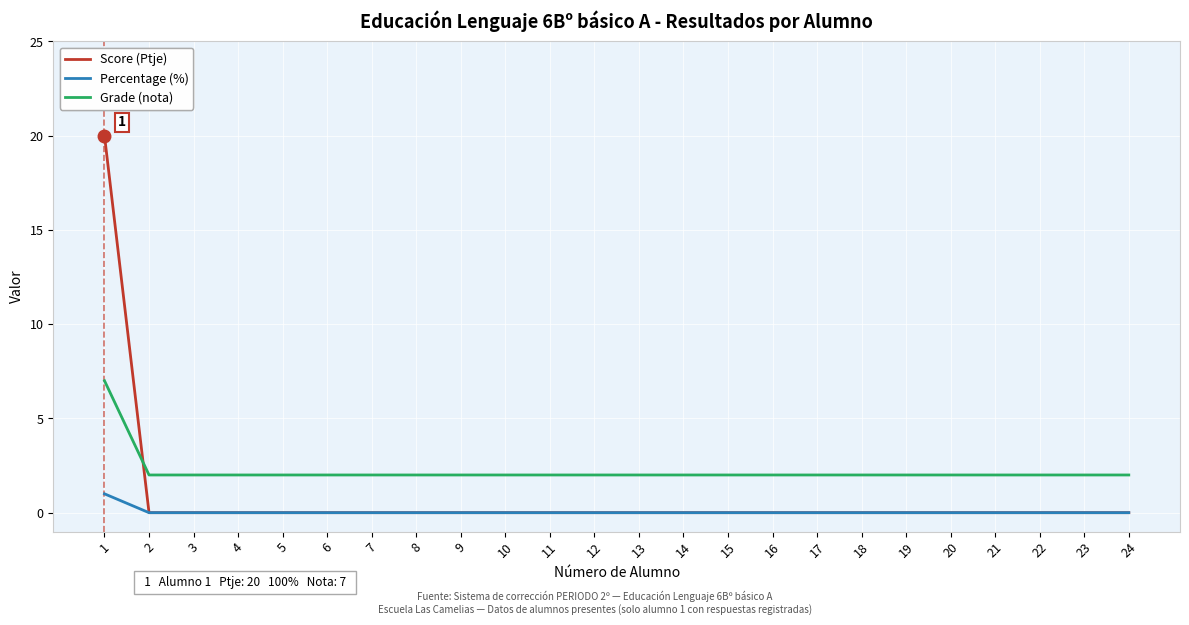

Rank the series by their maximum value, from lowest to highest.

Percentage (%), Grade (nota), Score (Ptje)